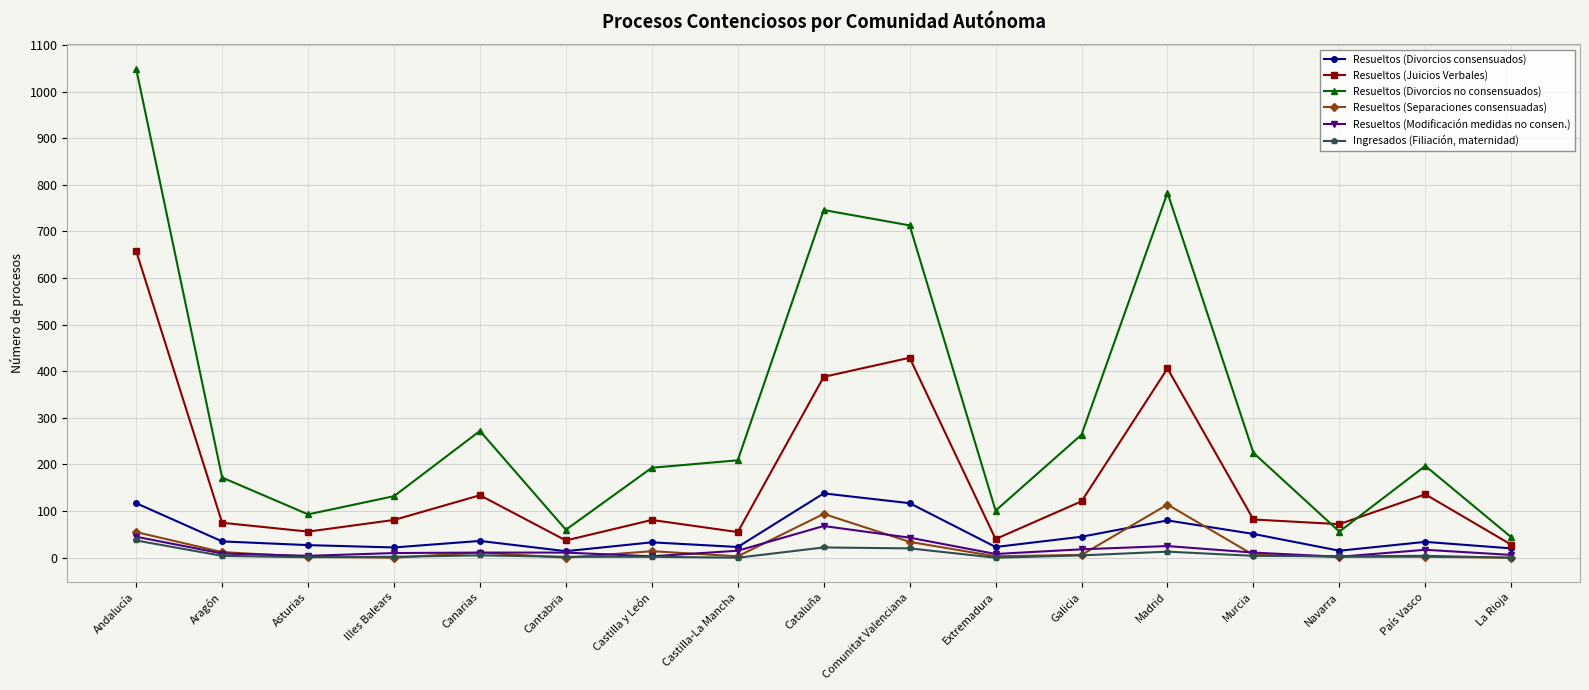

At which category is the sum across all series the highest?

Andalucía